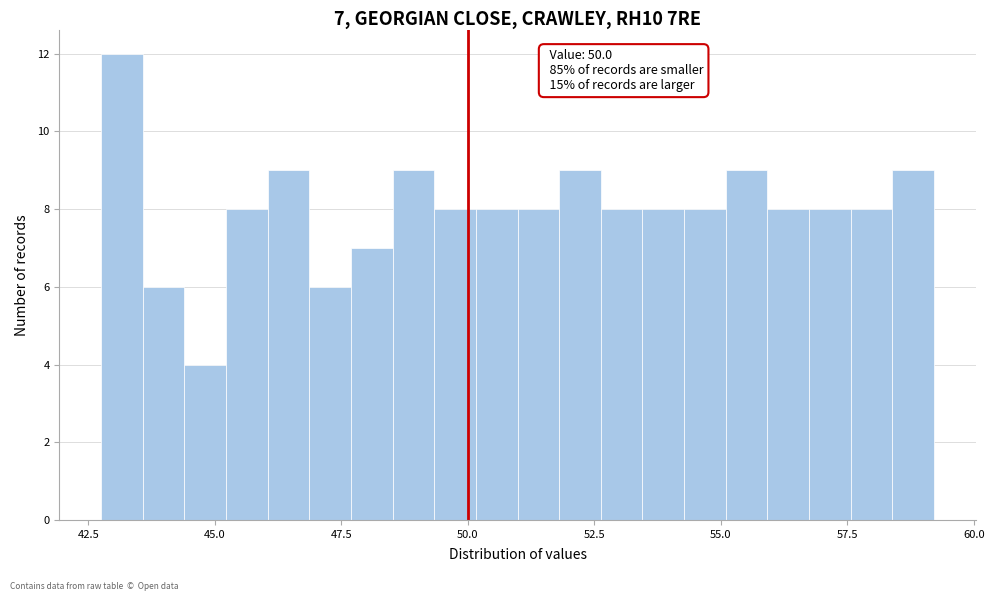

Around what value on the x-axis is the tallest bar? Give the approximate position of its centre, as read against the axis.

43.0